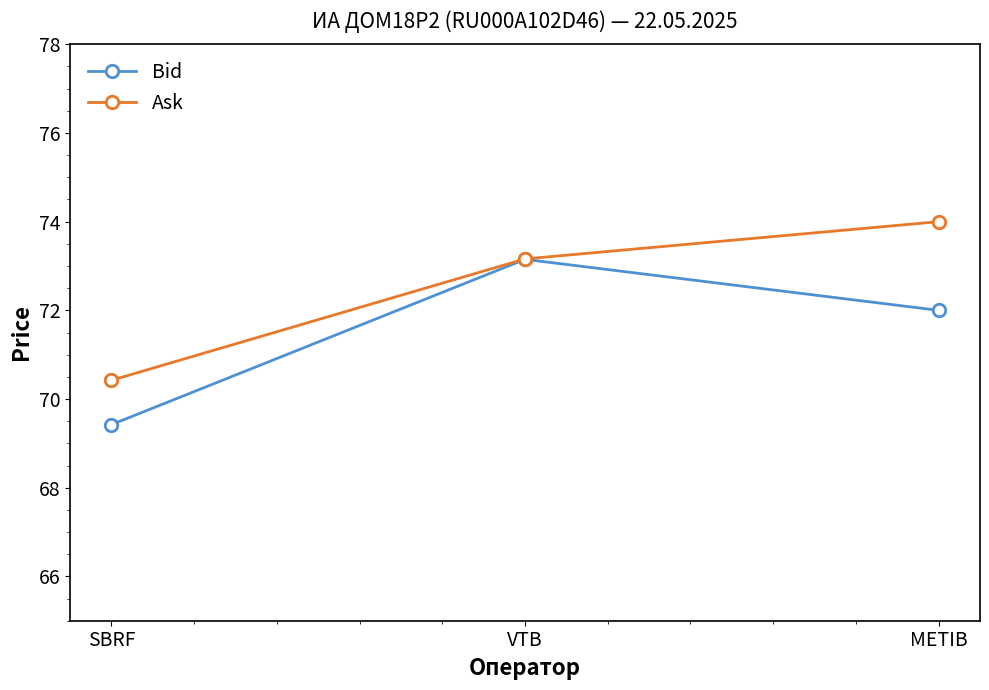

What is the label of the 3rd point from the right?

SBRF